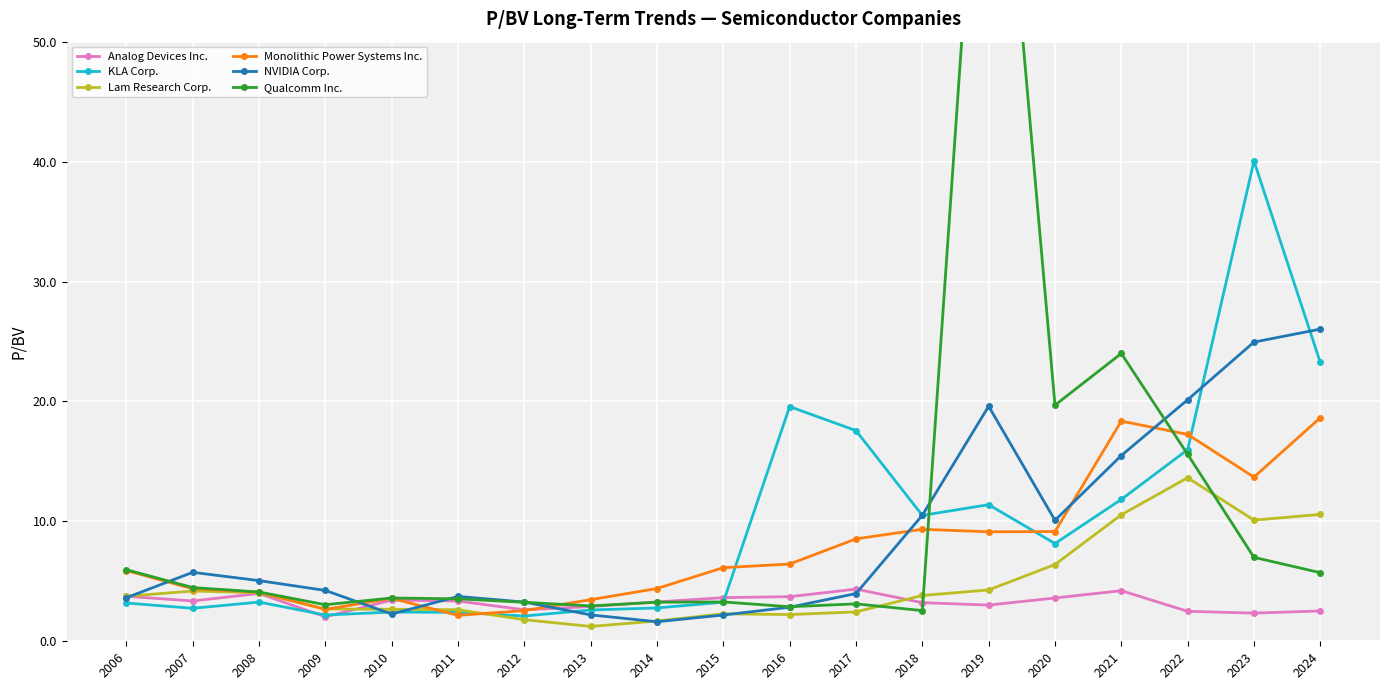

At which label does Lam Research Corp. reach its minimum?

2013